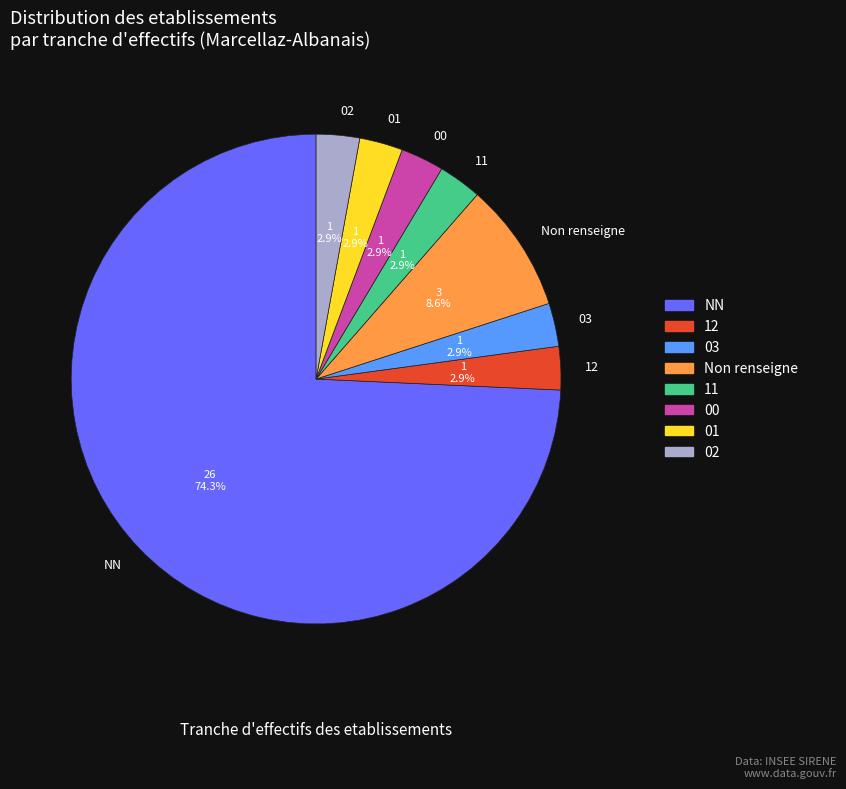

Is Non renseigne the majority of the pie?

No